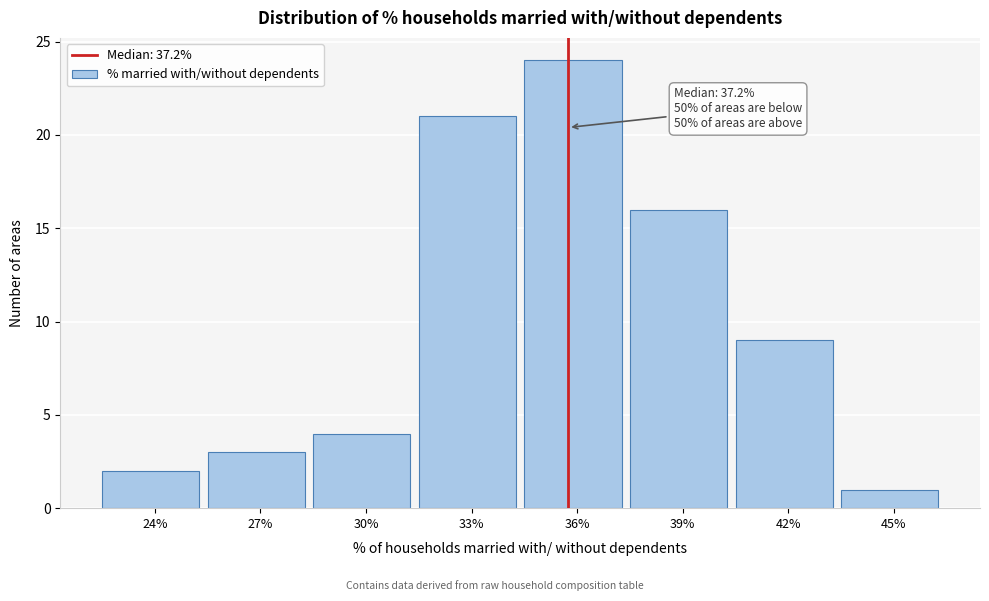

Reading left to right, transcribe all the data shown in this chart.

24%=2	27%=3	30%=4	33%=21	36%=24	39%=16	42%=9	45%=1